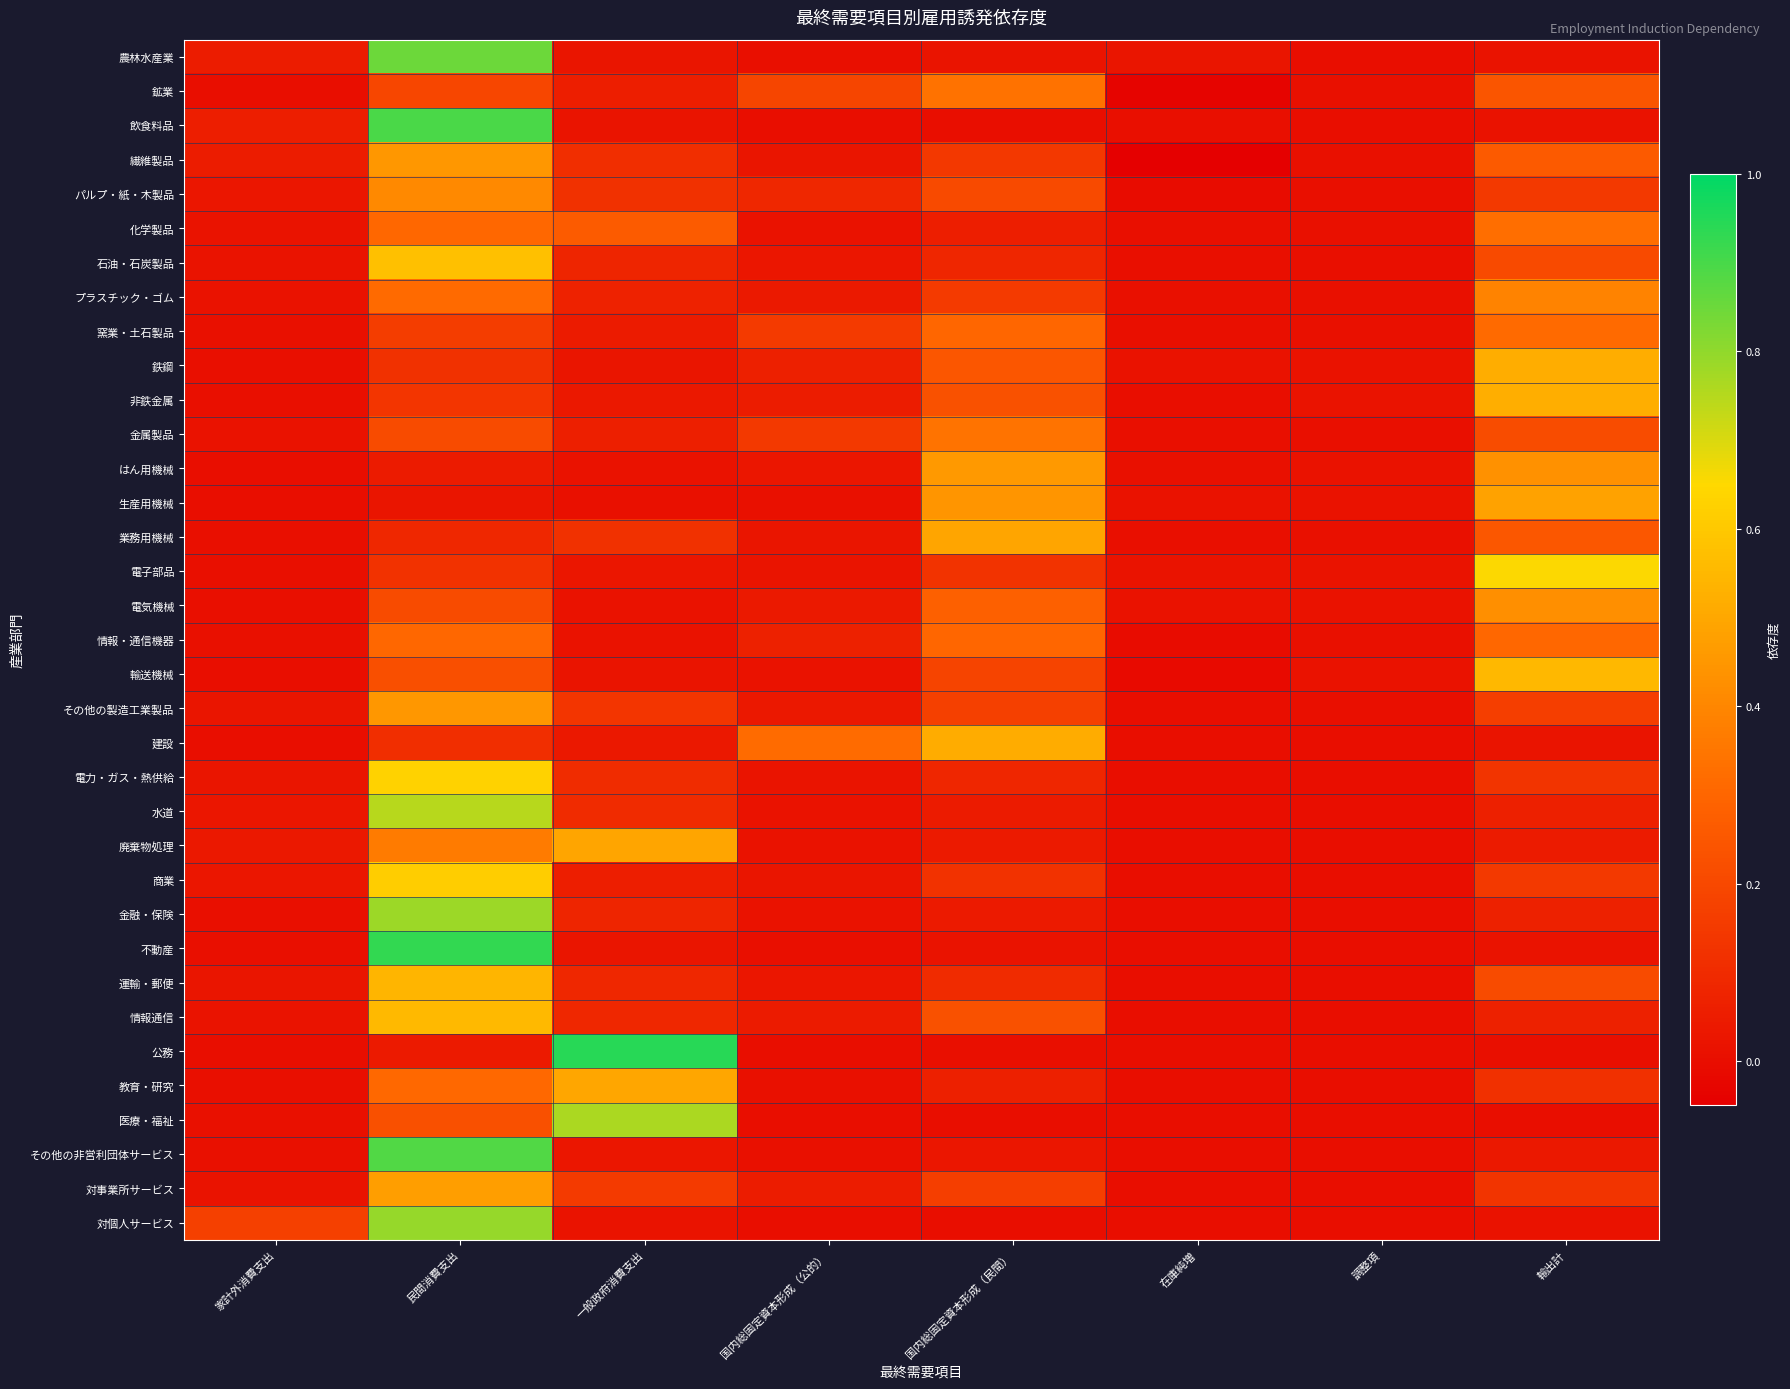

Reading left to right, what are all the values shown in this chart?

農林水産業: 家計外消費支出=0.1	民間消費支出=0.9	一般政府消費支出=0.0	国内総固定資本形成（公的）=0.0	国内総固定資本形成（民間）=0.0	在庫純増=0.0	調整項=0.0	輸出計=0.0
鉱業: 家計外消費支出=0.0	民間消費支出=0.2	一般政府消費支出=0.1	国内総固定資本形成（公的）=0.2	国内総固定資本形成（民間）=0.3	在庫純増=-0.0	調整項=0.0	輸出計=0.2
飲食料品: 家計外消費支出=0.1	民間消費支出=0.9	一般政府消費支出=0.0	国内総固定資本形成（公的）=0.0	国内総固定資本形成（民間）=0.0	在庫純増=0.0	調整項=0.0	輸出計=0.0
繊維製品: 家計外消費支出=0.1	民間消費支出=0.5	一般政府消費支出=0.1	国内総固定資本形成（公的）=0.0	国内総固定資本形成（民間）=0.1	在庫純増=-0.1	調整項=0.0	輸出計=0.3
パルプ・紙・木製品: 家計外消費支出=0.0	民間消費支出=0.4	一般政府消費支出=0.1	国内総固定資本形成（公的）=0.1	国内総固定資本形成（民間）=0.2	在庫純増=-0.0	調整項=0.0	輸出計=0.1
化学製品: 家計外消費支出=0.0	民間消費支出=0.3	一般政府消費支出=0.3	国内総固定資本形成（公的）=0.0	国内総固定資本形成（民間）=0.1	在庫純増=0.0	調整項=0.0	輸出計=0.3
石油・石炭製品: 家計外消費支出=0.0	民間消費支出=0.6	一般政府消費支出=0.1	国内総固定資本形成（公的）=0.0	国内総固定資本形成（民間）=0.1	在庫純増=0.0	調整項=0.0	輸出計=0.2
プラスチック・ゴム: 家計外消費支出=0.0	民間消費支出=0.3	一般政府消費支出=0.1	国内総固定資本形成（公的）=0.0	国内総固定資本形成（民間）=0.2	在庫純増=0.0	調整項=0.0	輸出計=0.4
窯業・土石製品: 家計外消費支出=0.0	民間消費支出=0.2	一般政府消費支出=0.0	国内総固定資本形成（公的）=0.2	国内総固定資本形成（民間）=0.3	在庫純増=0.0	調整項=0.0	輸出計=0.3
鉄鋼: 家計外消費支出=0.0	民間消費支出=0.1	一般政府消費支出=0.0	国内総固定資本形成（公的）=0.1	国内総固定資本形成（民間）=0.2	在庫純増=0.0	調整項=0.0	輸出計=0.5
非鉄金属: 家計外消費支出=0.0	民間消費支出=0.1	一般政府消費支出=0.0	国内総固定資本形成（公的）=0.0	国内総固定資本形成（民間）=0.2	在庫純増=0.0	調整項=0.0	輸出計=0.5
金属製品: 家計外消費支出=0.0	民間消費支出=0.2	一般政府消費支出=0.1	国内総固定資本形成（公的）=0.1	国内総固定資本形成（民間）=0.3	在庫純増=0.0	調整項=0.0	輸出計=0.2
はん用機械: 家計外消費支出=0.0	民間消費支出=0.0	一般政府消費支出=0.0	国内総固定資本形成（公的）=0.0	国内総固定資本形成（民間）=0.5	在庫純増=0.0	調整項=0.0	輸出計=0.4
生産用機械: 家計外消費支出=0.0	民間消費支出=0.0	一般政府消費支出=0.0	国内総固定資本形成（公的）=0.0	国内総固定資本形成（民間）=0.4	在庫純増=0.0	調整項=0.0	輸出計=0.5
業務用機械: 家計外消費支出=0.0	民間消費支出=0.1	一般政府消費支出=0.1	国内総固定資本形成（公的）=0.0	国内総固定資本形成（民間）=0.5	在庫純増=0.0	調整項=0.0	輸出計=0.3
電子部品: 家計外消費支出=0.0	民間消費支出=0.1	一般政府消費支出=0.0	国内総固定資本形成（公的）=0.0	国内総固定資本形成（民間）=0.1	在庫純増=0.0	調整項=0.0	輸出計=0.7
電気機械: 家計外消費支出=0.0	民間消費支出=0.2	一般政府消費支出=0.0	国内総固定資本形成（公的）=0.0	国内総固定資本形成（民間）=0.3	在庫純増=0.0	調整項=0.0	輸出計=0.4
情報・通信機器: 家計外消費支出=0.0	民間消費支出=0.3	一般政府消費支出=0.0	国内総固定資本形成（公的）=0.1	国内総固定資本形成（民間）=0.3	在庫純増=-0.0	調整項=0.0	輸出計=0.3
輸送機械: 家計外消費支出=0.0	民間消費支出=0.2	一般政府消費支出=0.0	国内総固定資本形成（公的）=0.0	国内総固定資本形成（民間）=0.2	在庫純増=-0.0	調整項=0.0	輸出計=0.6
その他の製造工業製品: 家計外消費支出=0.0	民間消費支出=0.5	一般政府消費支出=0.1	国内総固定資本形成（公的）=0.0	国内総固定資本形成（民間）=0.2	在庫純増=0.0	調整項=0.0	輸出計=0.2
建設: 家計外消費支出=0.0	民間消費支出=0.1	一般政府消費支出=0.0	国内総固定資本形成（公的）=0.3	国内総固定資本形成（民間）=0.5	在庫純増=0.0	調整項=0.0	輸出計=0.0
電力・ガス・熱供給: 家計外消費支出=0.0	民間消費支出=0.6	一般政府消費支出=0.1	国内総固定資本形成（公的）=0.0	国内総固定資本形成（民間）=0.1	在庫純増=0.0	調整項=0.0	輸出計=0.1
水道: 家計外消費支出=0.0	民間消費支出=0.7	一般政府消費支出=0.1	国内総固定資本形成（公的）=0.0	国内総固定資本形成（民間）=0.0	在庫純増=0.0	調整項=0.0	輸出計=0.1
廃棄物処理: 家計外消費支出=0.0	民間消費支出=0.4	一般政府消費支出=0.5	国内総固定資本形成（公的）=0.0	国内総固定資本形成（民間）=0.0	在庫純増=0.0	調整項=0.0	輸出計=0.0
商業: 家計外消費支出=0.0	民間消費支出=0.6	一般政府消費支出=0.1	国内総固定資本形成（公的）=0.0	国内総固定資本形成（民間）=0.1	在庫純増=0.0	調整項=0.0	輸出計=0.1
金融・保険: 家計外消費支出=0.0	民間消費支出=0.8	一般政府消費支出=0.1	国内総固定資本形成（公的）=0.0	国内総固定資本形成（民間）=0.0	在庫純増=0.0	調整項=0.0	輸出計=0.1
不動産: 家計外消費支出=0.0	民間消費支出=0.9	一般政府消費支出=0.0	国内総固定資本形成（公的）=0.0	国内総固定資本形成（民間）=0.0	在庫純増=0.0	調整項=0.0	輸出計=0.0
運輸・郵便: 家計外消費支出=0.0	民間消費支出=0.5	一般政府消費支出=0.1	国内総固定資本形成（公的）=0.0	国内総固定資本形成（民間）=0.1	在庫純増=0.0	調整項=0.0	輸出計=0.2
情報通信: 家計外消費支出=0.0	民間消費支出=0.6	一般政府消費支出=0.1	国内総固定資本形成（公的）=0.0	国内総固定資本形成（民間）=0.2	在庫純増=0.0	調整項=0.0	輸出計=0.1
公務: 家計外消費支出=0.0	民間消費支出=0.0	一般政府消費支出=0.9	国内総固定資本形成（公的）=0.0	国内総固定資本形成（民間）=0.0	在庫純増=0.0	調整項=0.0	輸出計=0.0
教育・研究: 家計外消費支出=0.0	民間消費支出=0.3	一般政府消費支出=0.5	国内総固定資本形成（公的）=0.0	国内総固定資本形成（民間）=0.1	在庫純増=0.0	調整項=0.0	輸出計=0.1
医療・福祉: 家計外消費支出=0.0	民間消費支出=0.2	一般政府消費支出=0.8	国内総固定資本形成（公的）=0.0	国内総固定資本形成（民間）=0.0	在庫純増=0.0	調整項=0.0	輸出計=0.0
その他の非営利団体サービス: 家計外消費支出=0.0	民間消費支出=0.9	一般政府消費支出=0.0	国内総固定資本形成（公的）=0.0	国内総固定資本形成（民間）=0.0	在庫純増=0.0	調整項=0.0	輸出計=0.0
対事業所サービス: 家計外消費支出=0.0	民間消費支出=0.5	一般政府消費支出=0.2	国内総固定資本形成（公的）=0.0	国内総固定資本形成（民間）=0.2	在庫純増=0.0	調整項=0.0	輸出計=0.1
対個人サービス: 家計外消費支出=0.2	民間消費支出=0.8	一般政府消費支出=0.0	国内総固定資本形成（公的）=0.0	国内総固定資本形成（民間）=0.0	在庫純増=0.0	調整項=0.0	輸出計=0.0